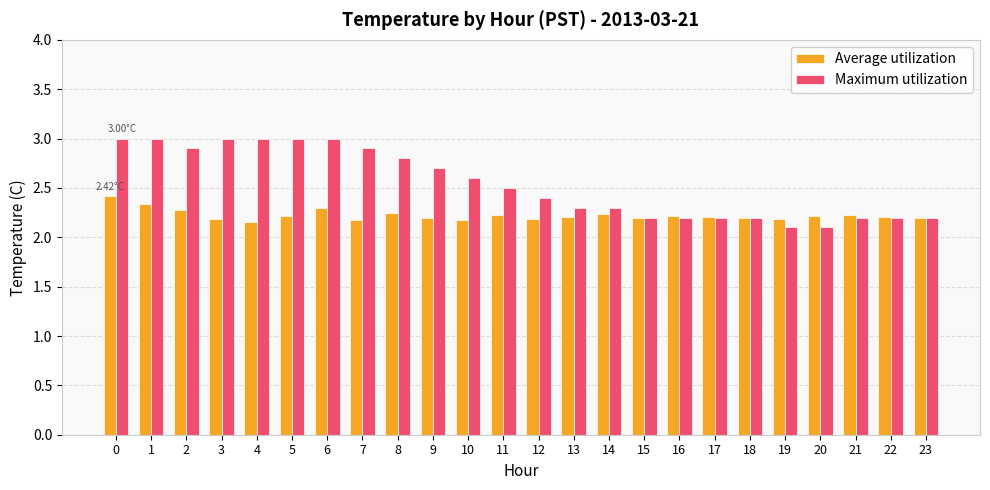

Which series has the largest total across all categories?

Maximum utilization